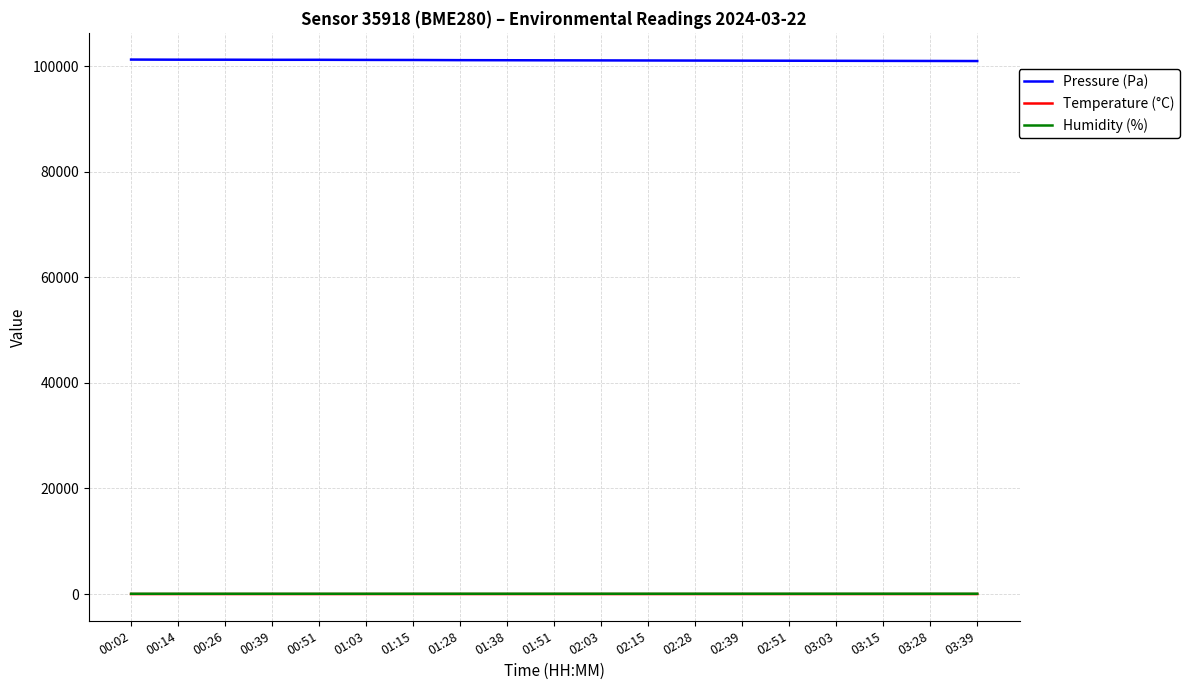

What is the difference between the highest and lowest values at 01:15?

101146.3